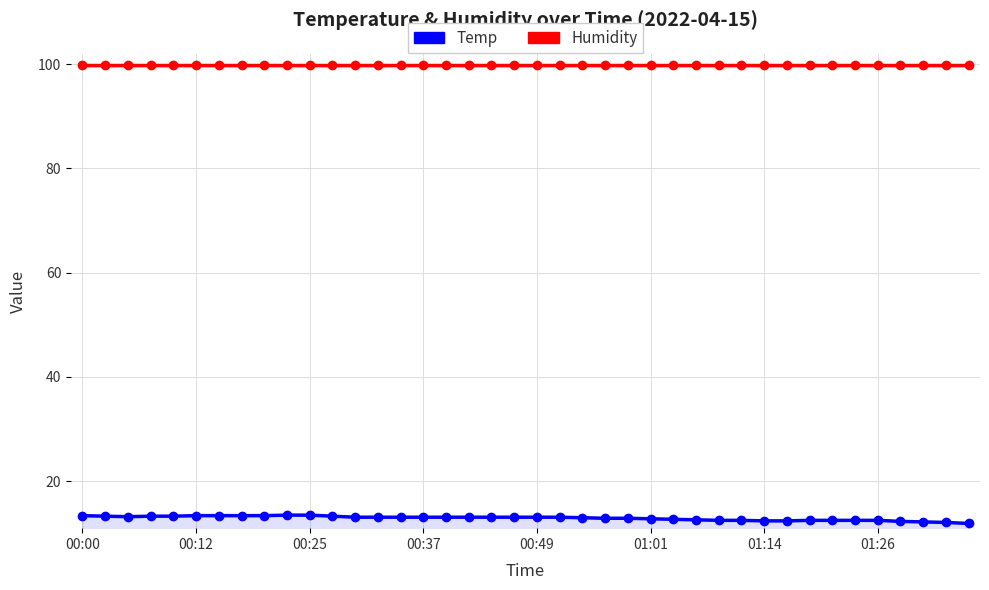

True or false: Temp has a value of 12.3 at 36.

True